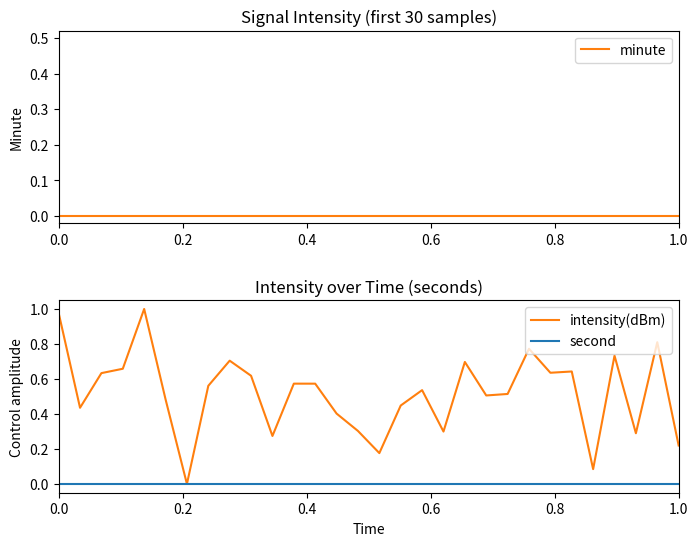

Reading left to right, transcribe all the data shown in this chart.

minute: 0.0	0.0	0.0	0.0	0.0	0.0	0.0	0.0	0.0	0.0	0.0	0.0	0.0	0.0	0.0	0.0	0.0	0.0	0.0	0.0	0.0	0.0	0.0	0.0	0.0	0.0	0.0	0.0	0.0	0.0
intensity(dBm): 1.0	0.4	0.6	0.7	1.0	0.5	0.0	0.6	0.7	0.6	0.3	0.6	0.6	0.4	0.3	0.2	0.4	0.5	0.3	0.7	0.5	0.5	0.8	0.6	0.6	0.1	0.7	0.3	0.8	0.2
second: 0.0	0.0	0.0	0.0	0.0	0.0	0.0	0.0	0.0	0.0	0.0	0.0	0.0	0.0	0.0	0.0	0.0	0.0	0.0	0.0	0.0	0.0	0.0	0.0	0.0	0.0	0.0	0.0	0.0	0.0